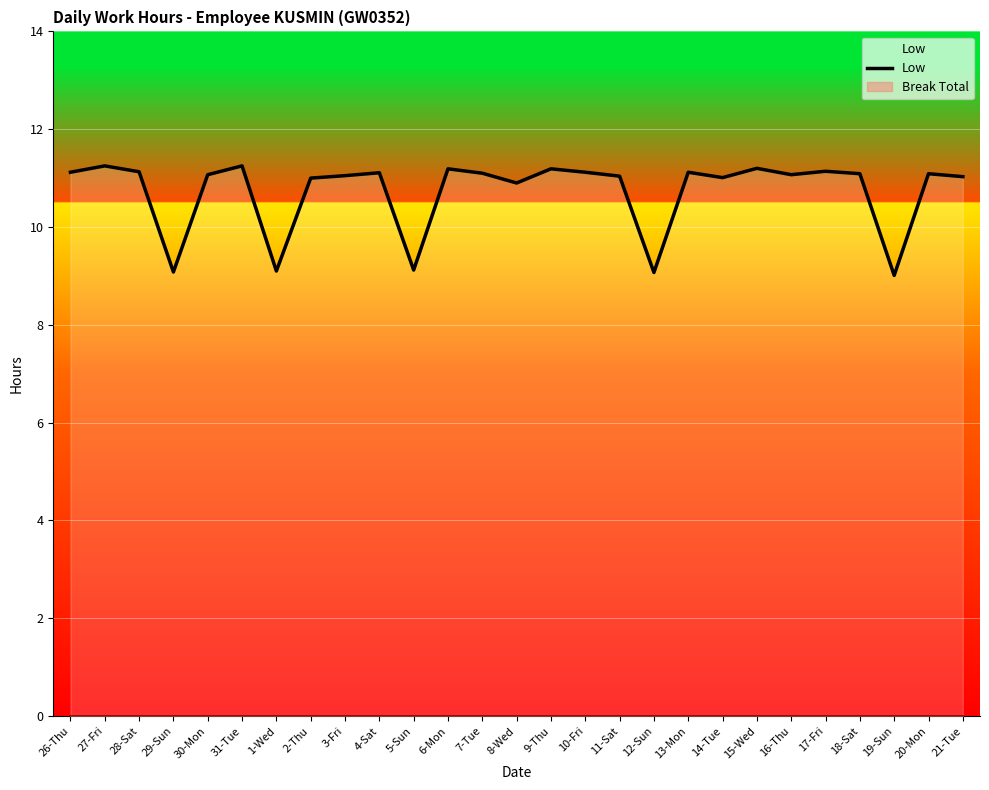

What is the value of the 6th point from the left?

11.2